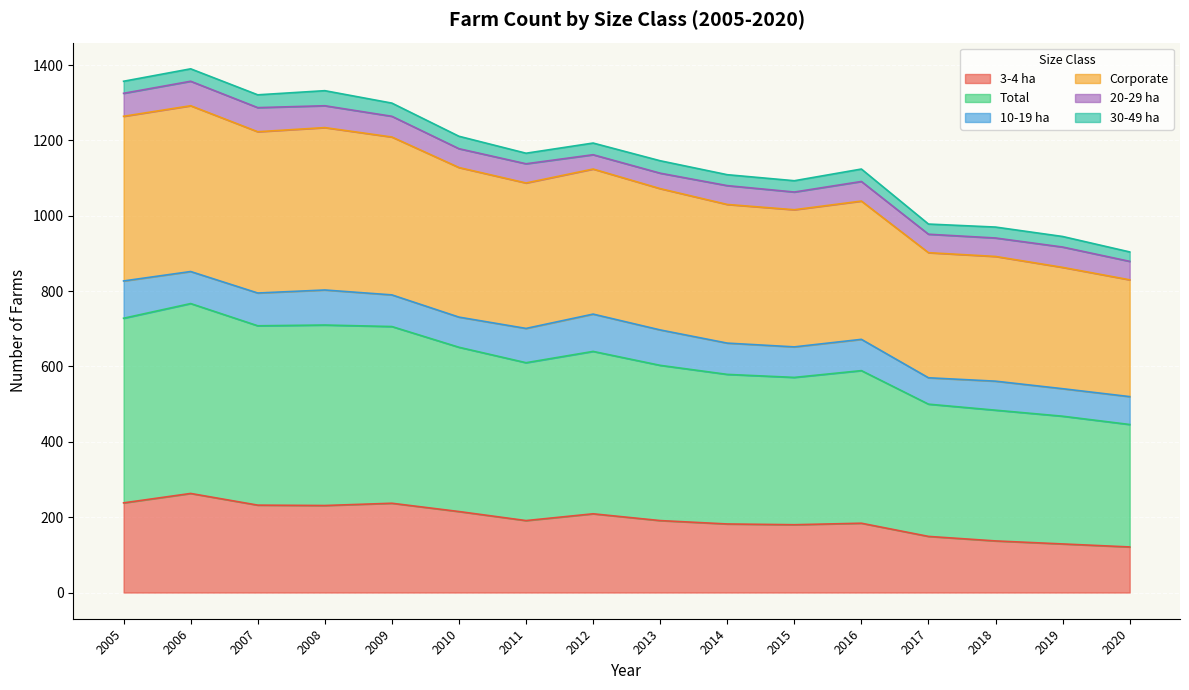

What is the maximum value for 3-4 ha?

263